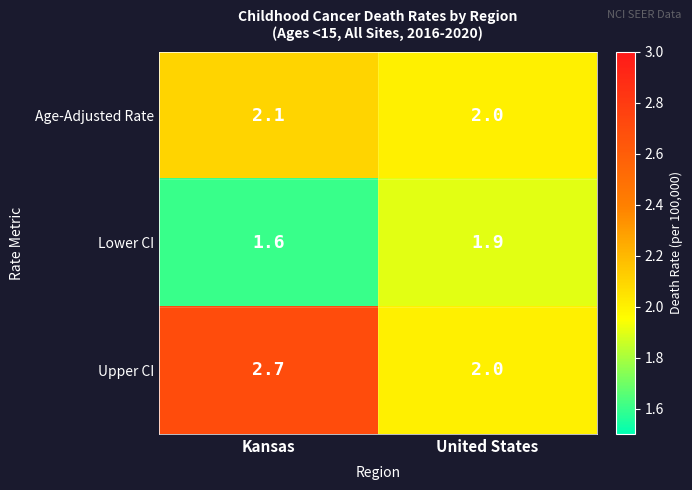

At which category is the sum across all series the highest?

Kansas